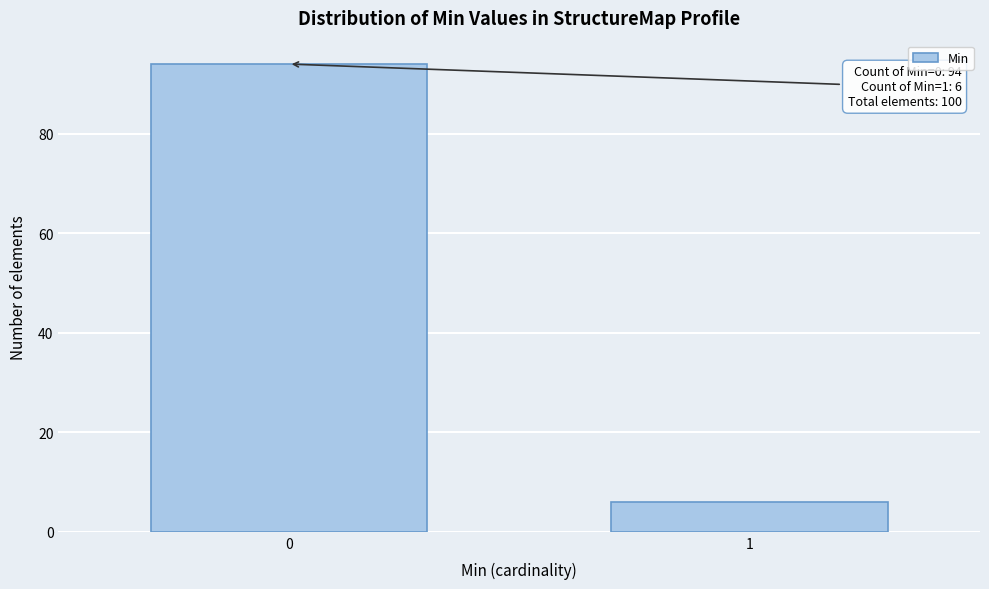

Reading right to left, transcribe all the data shown in this chart.

6	94